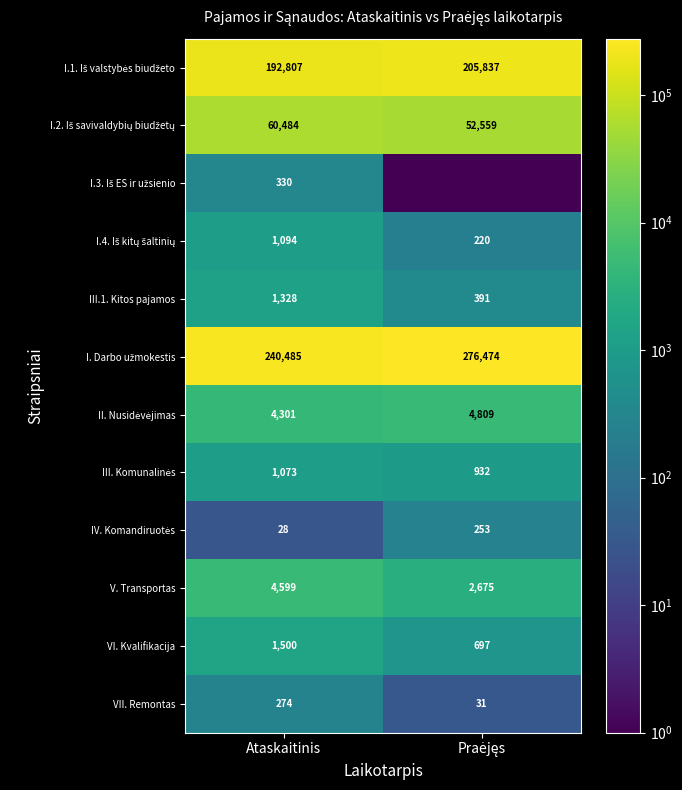

At which label does III.1. Kitos pajamos reach its peak?

Ataskaitinis